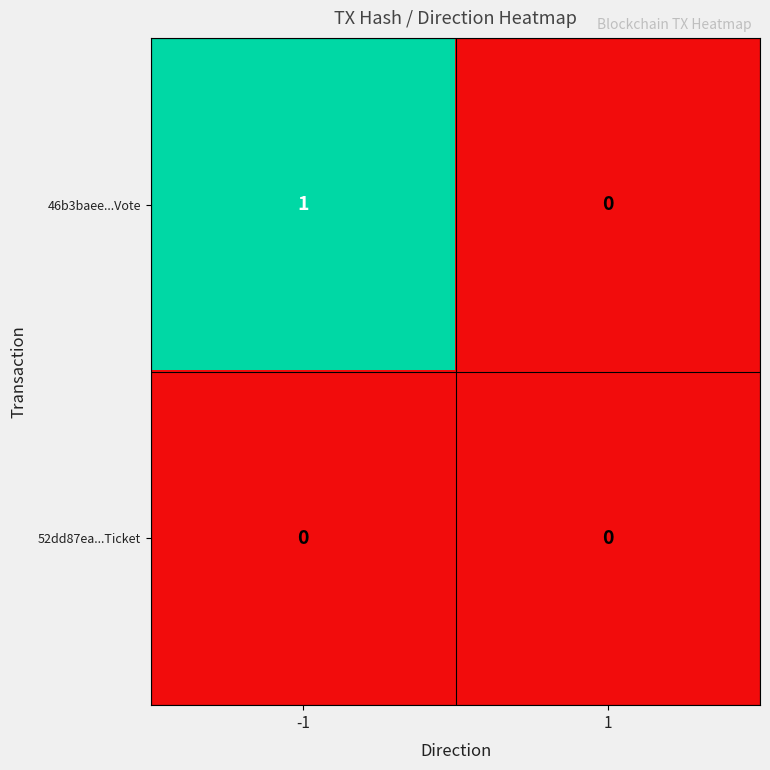

Reading right to left, extract all data points from this chart.

46b3baee...Vote: 1=0	-1=1
52dd87ea...Ticket: 1=0	-1=0